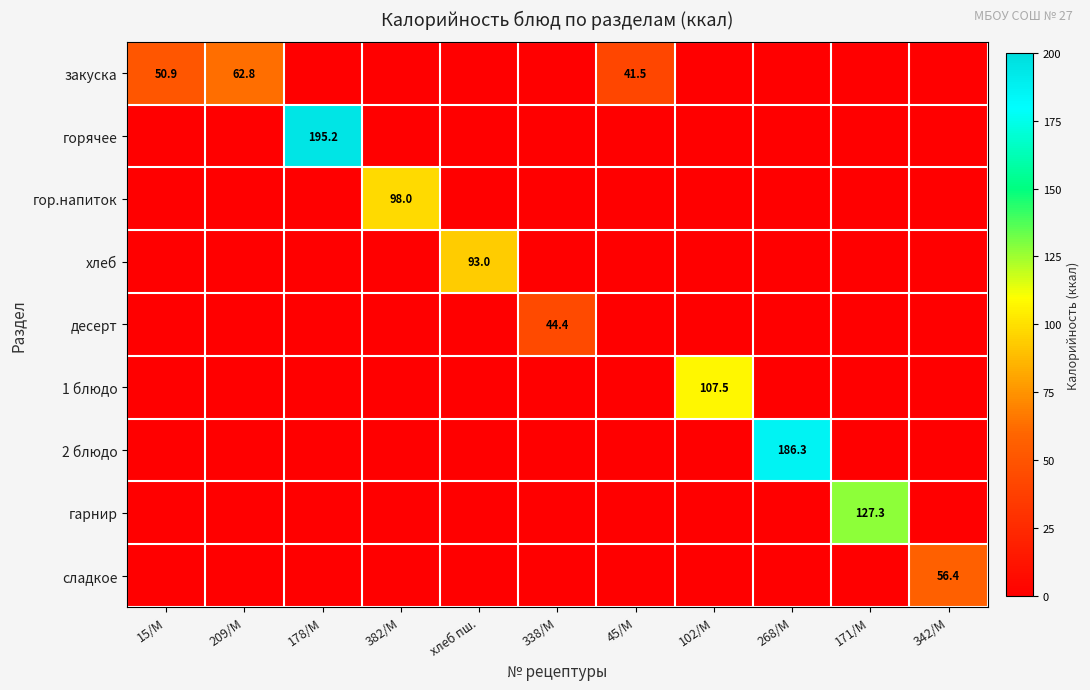

How many distinct data groups are displayed?

9